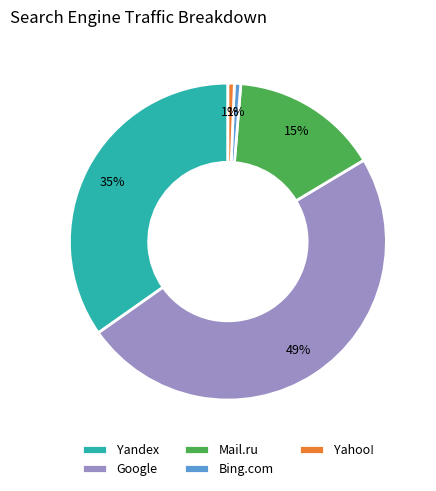

Between Google and Yandex, which is larger?

Google